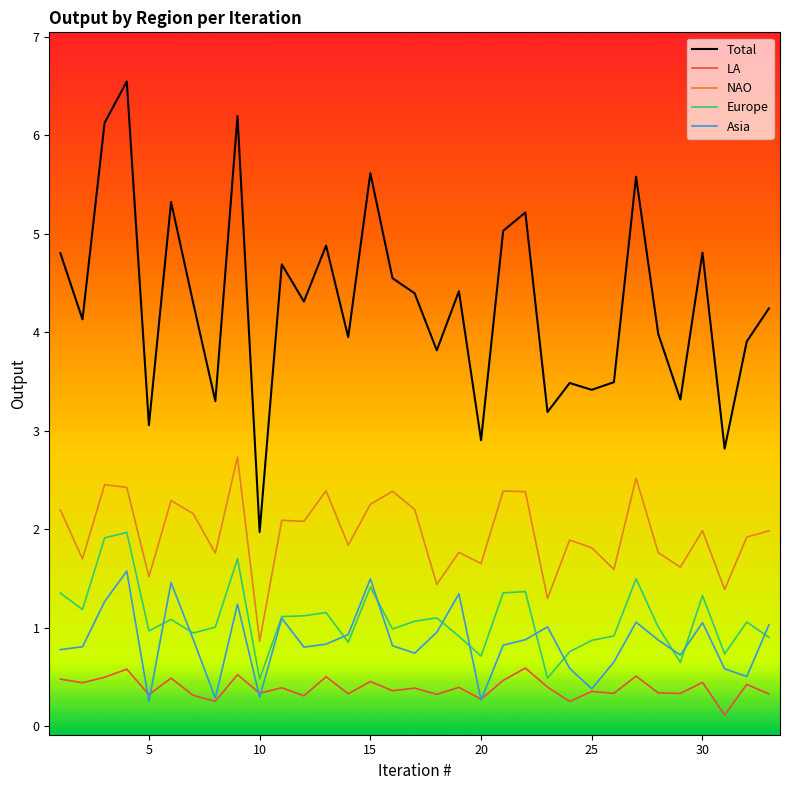

Which series has the widest spread of values?

Total